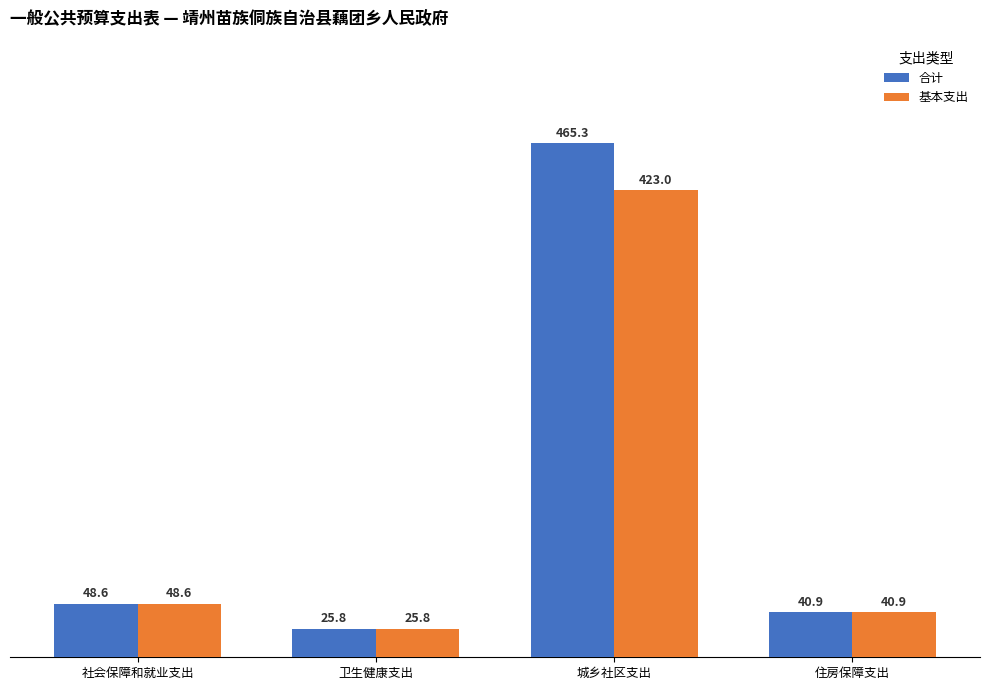

List the labels in order of 基本支出 value, smallest first.

卫生健康支出, 住房保障支出, 社会保障和就业支出, 城乡社区支出